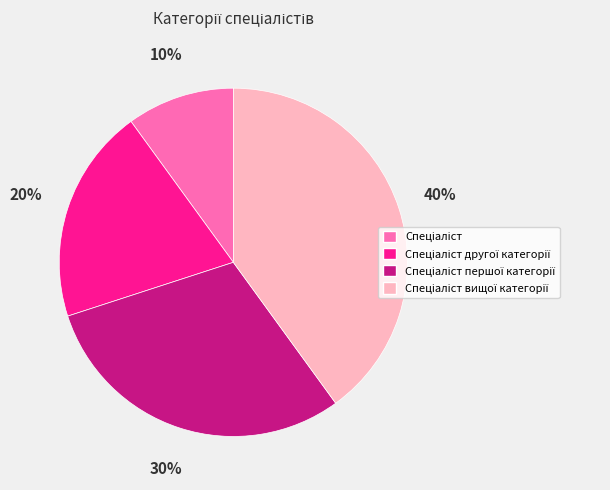

Is there any slice that represents more than half of the pie?

No